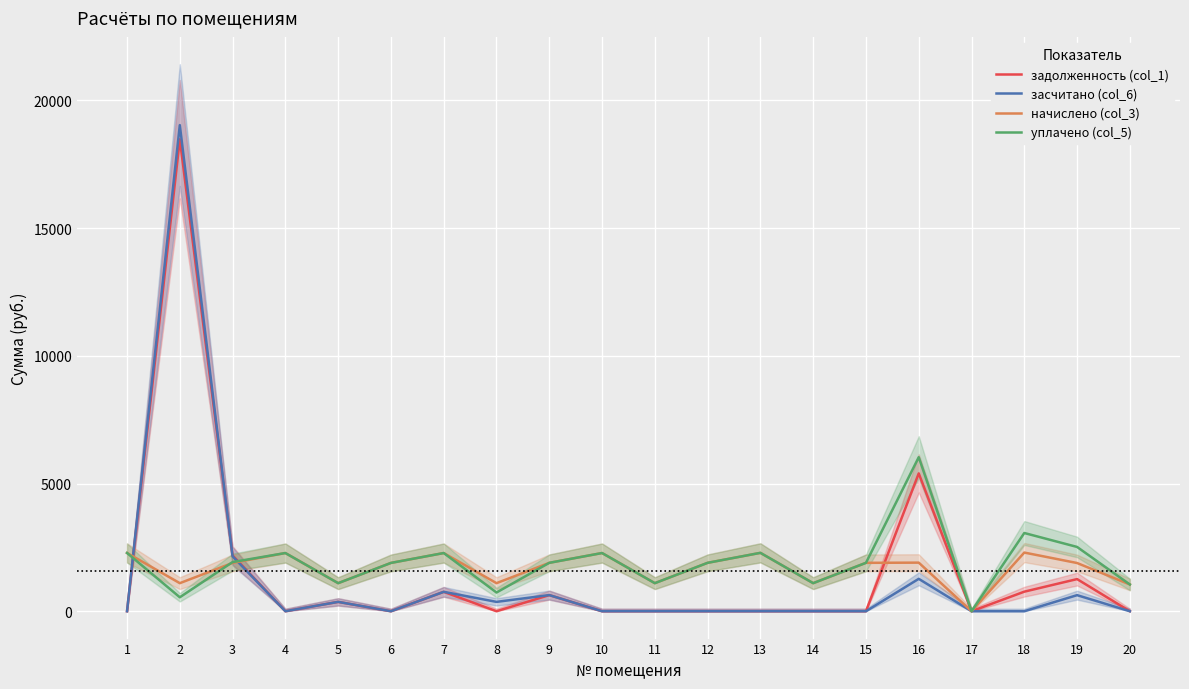

Where is the first local maximum for засчитано (col_6)?

2